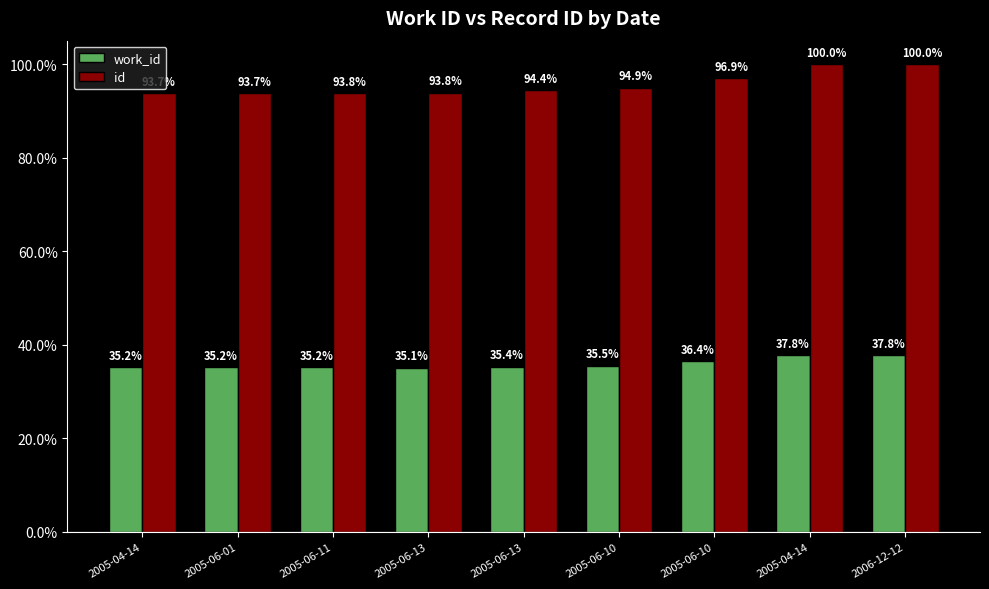

How many values in the id series are below 94?

4